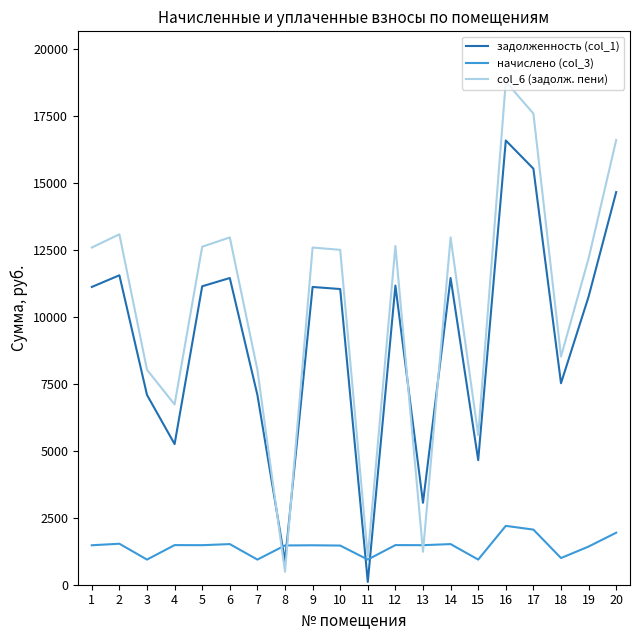

The value of задолженность (col_1) at 19 is 10759.9. True or false?

True